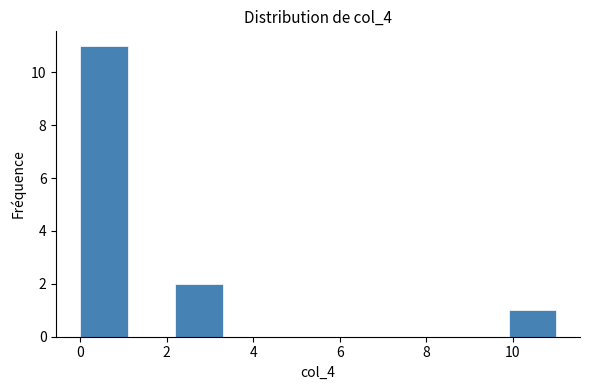

What is the height of the bar covering 0.0 to 1.2 on the x-axis? Neither the bar edges nor the heights are printed on the chart, so give them approximately, as read against the axes.

11